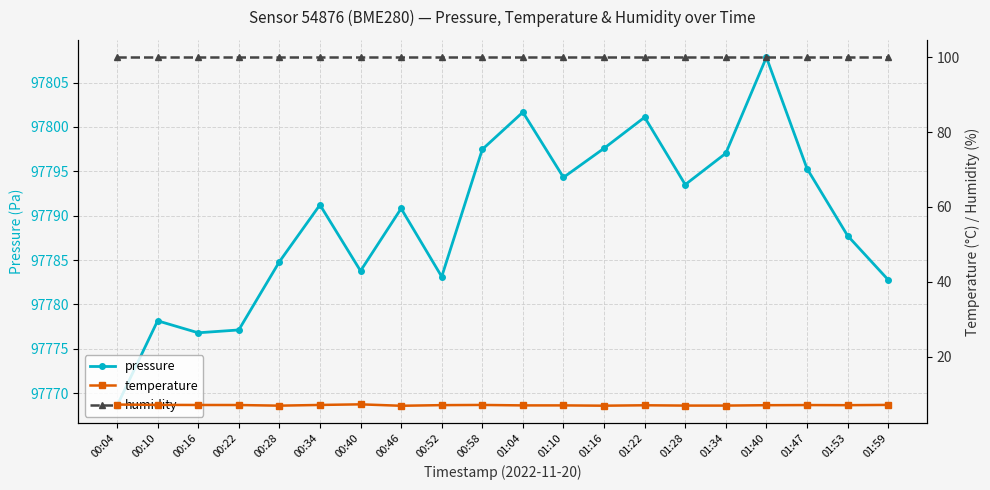

How many data points in temperature are less than 7?

8